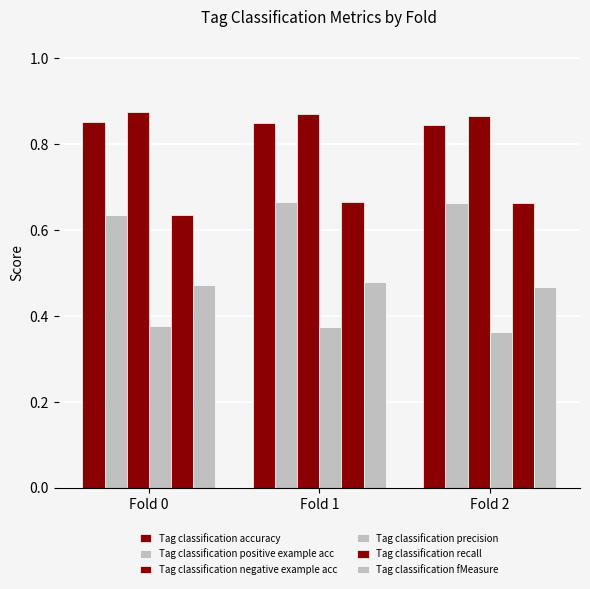

What is the approximate value of Tag classification negative example acc at Fold 0?

0.9